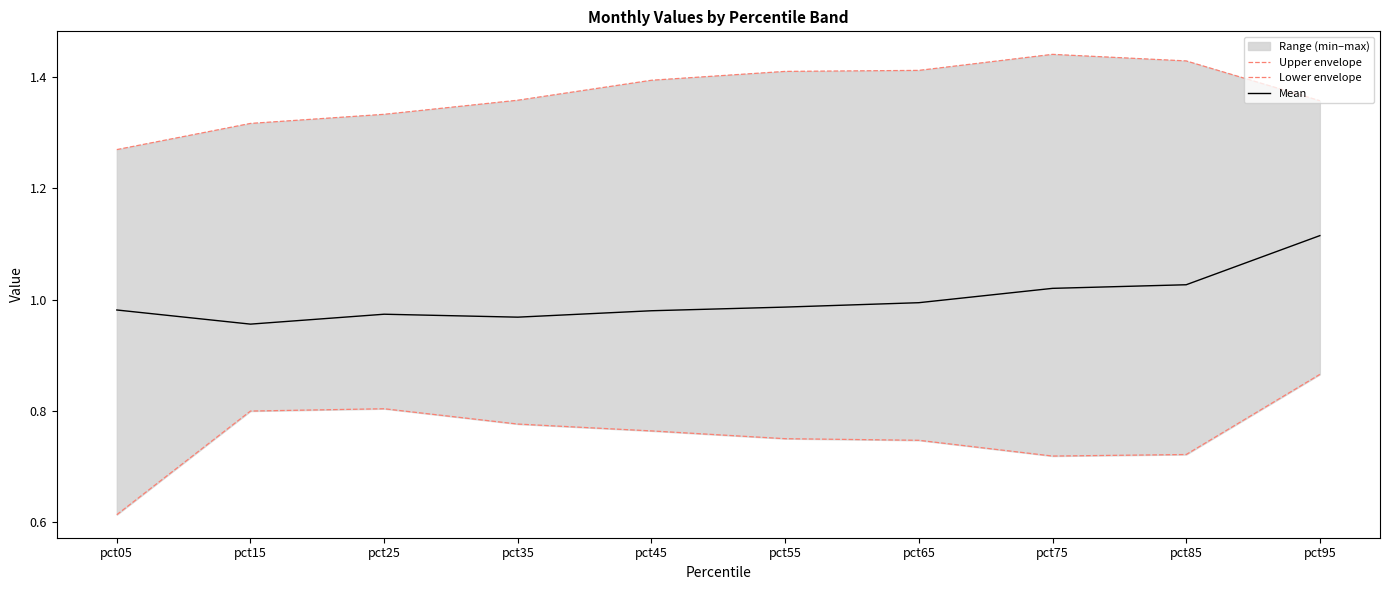

Between pct55 and pct95, which is larger?

pct55